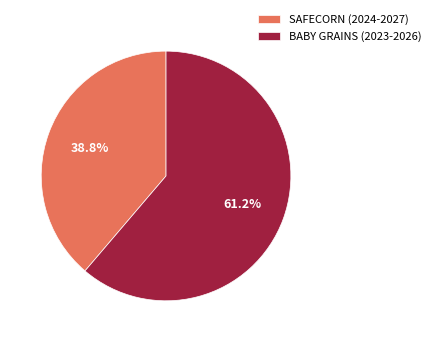

What percentage is the BABY GRAINS (2023-2026) slice, to the nearest percent?

61%